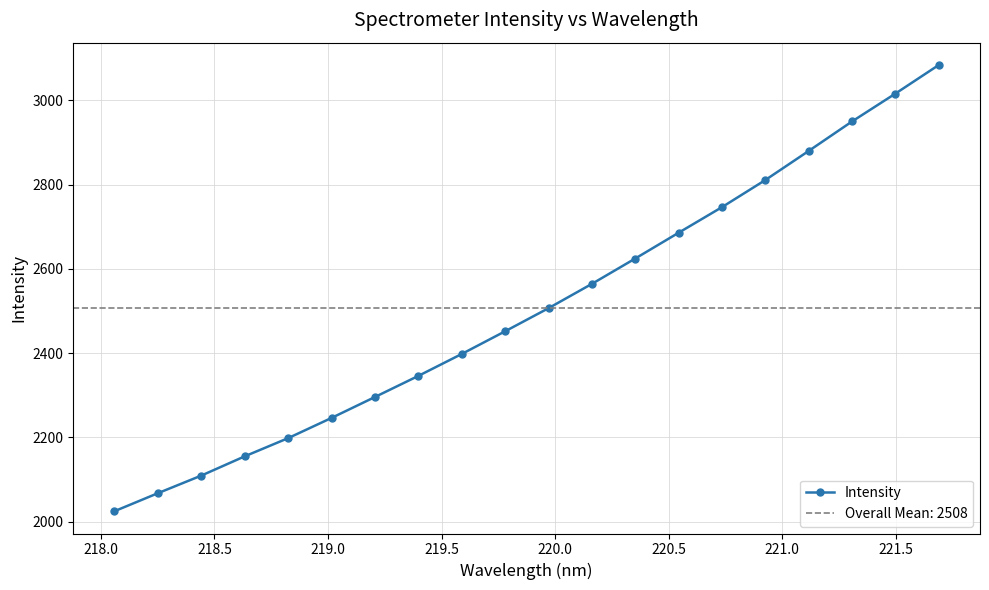

Is this an area chart (filled region under the line)?

No